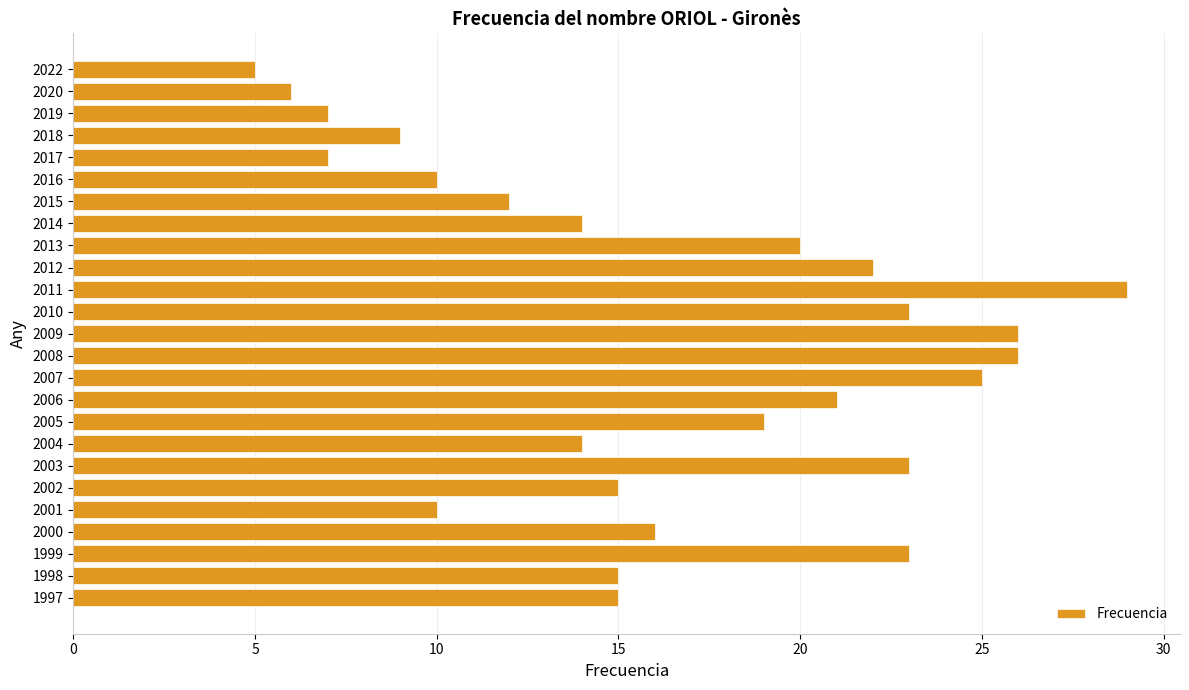

Which has a higher value, 2000 or 2013?

2013